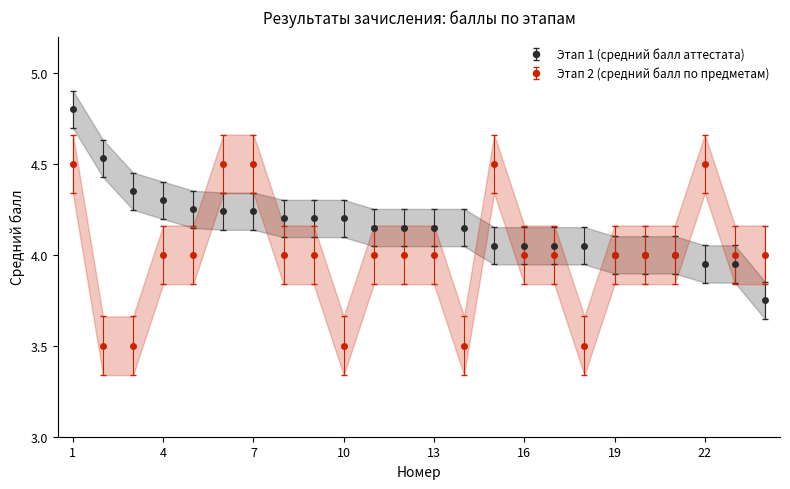

At 8, list the series in order from largest to smallest.

Этап 1 (средний балл аттестата), Этап 2 (средний балл по предметам)